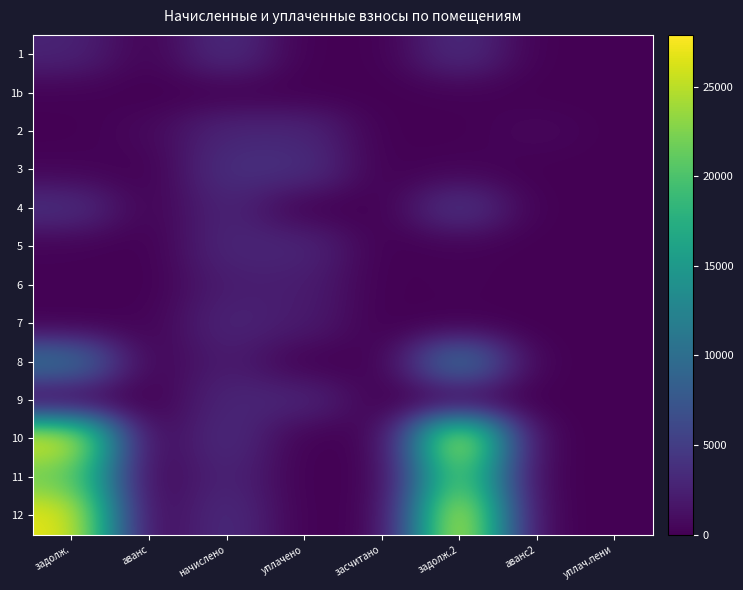

How many distinct data groups are displayed?

13